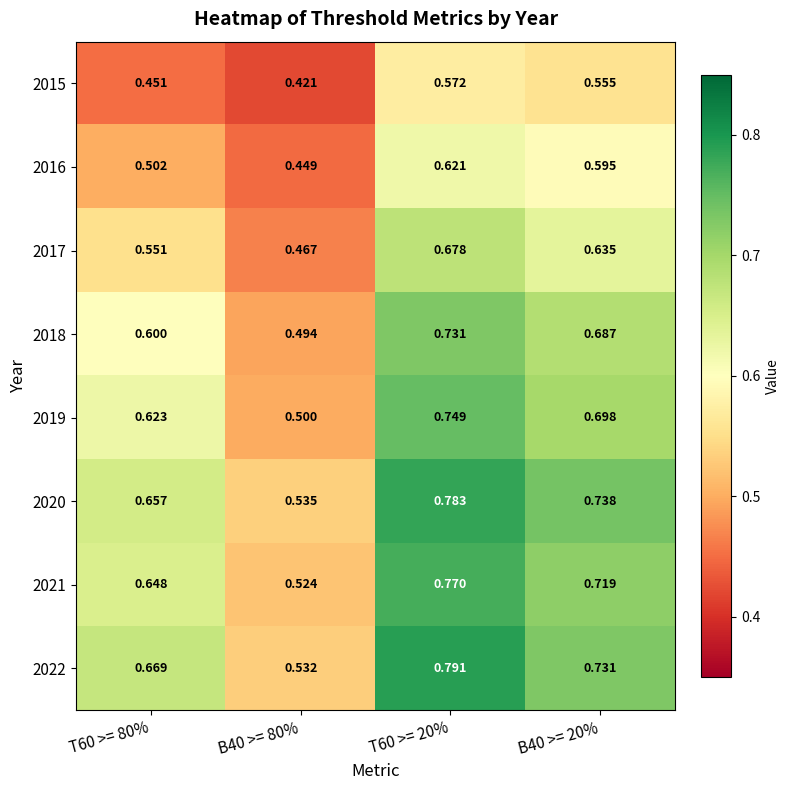

Is the value of 2015 at B40 >= 20% greater than the value of 2018 at B40 >= 20%?

No